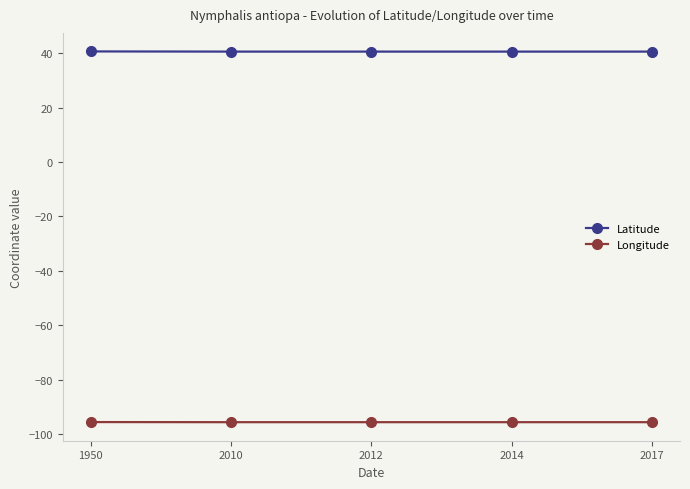

Which series has the widest spread of values?

Latitude